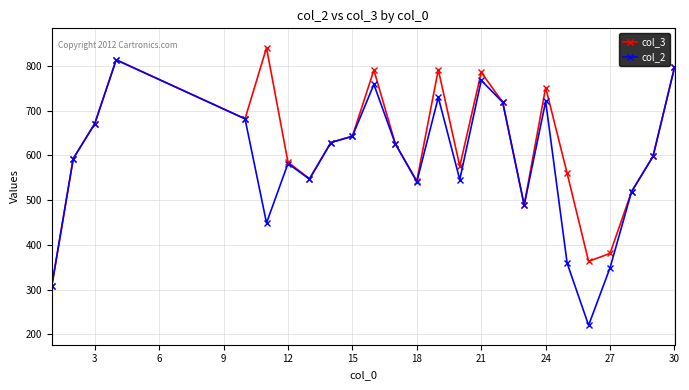

What is the greatest value displayed?

841